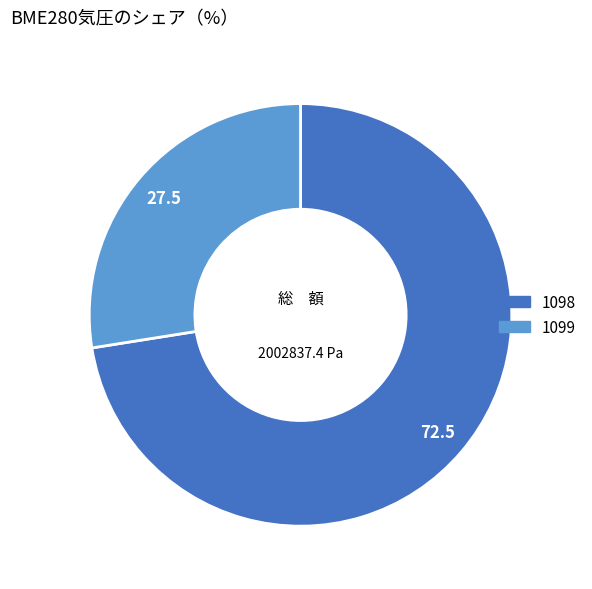

Is there any slice that represents more than half of the pie?

Yes